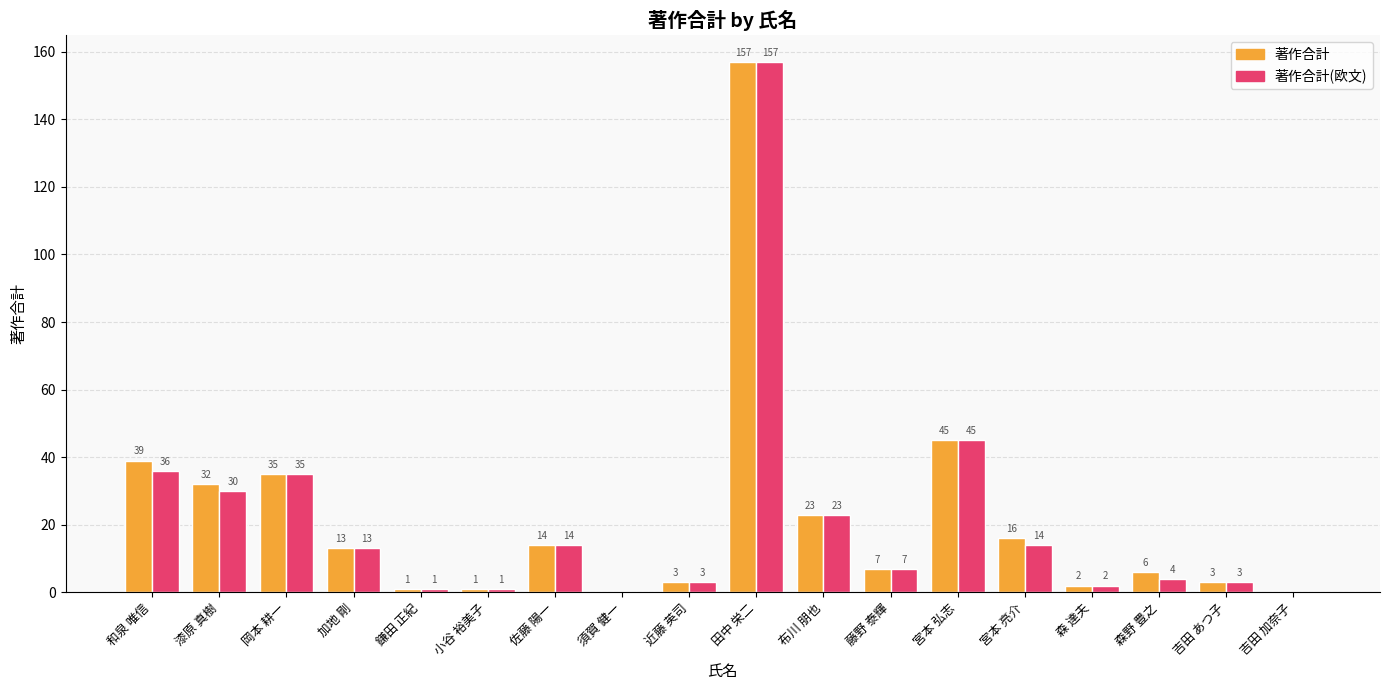

What is the sum of all 著作合計 values?

397